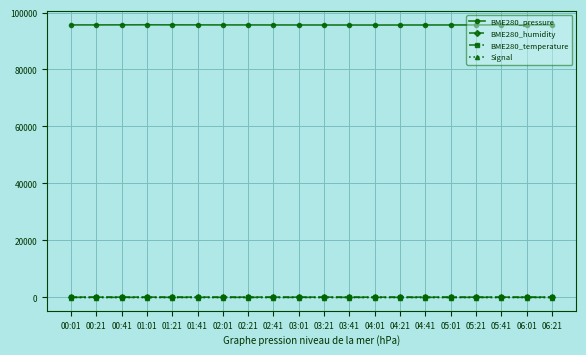

True or false: Signal and BME280_humidity intersect in this chart.

False